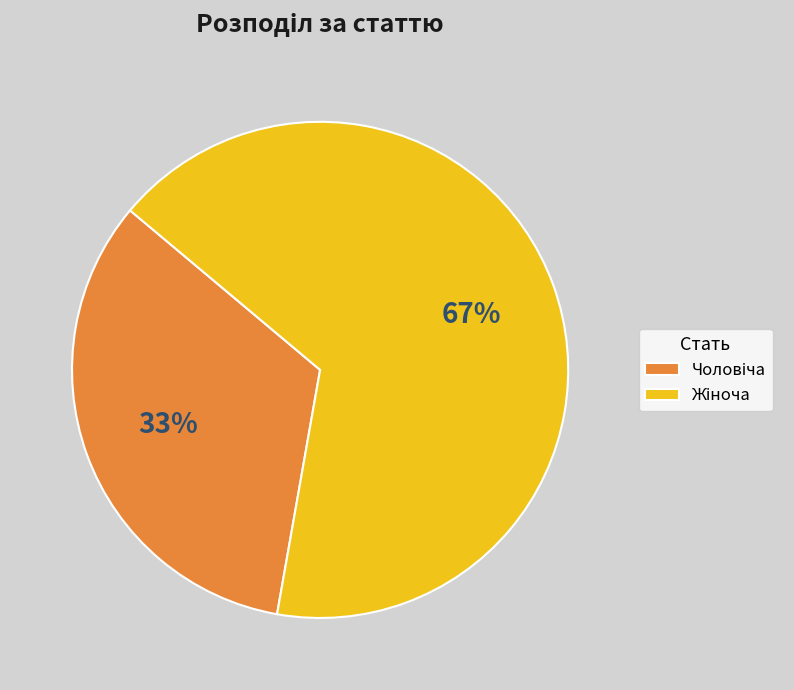

To the nearest percent, what is the average slice percentage?

50%